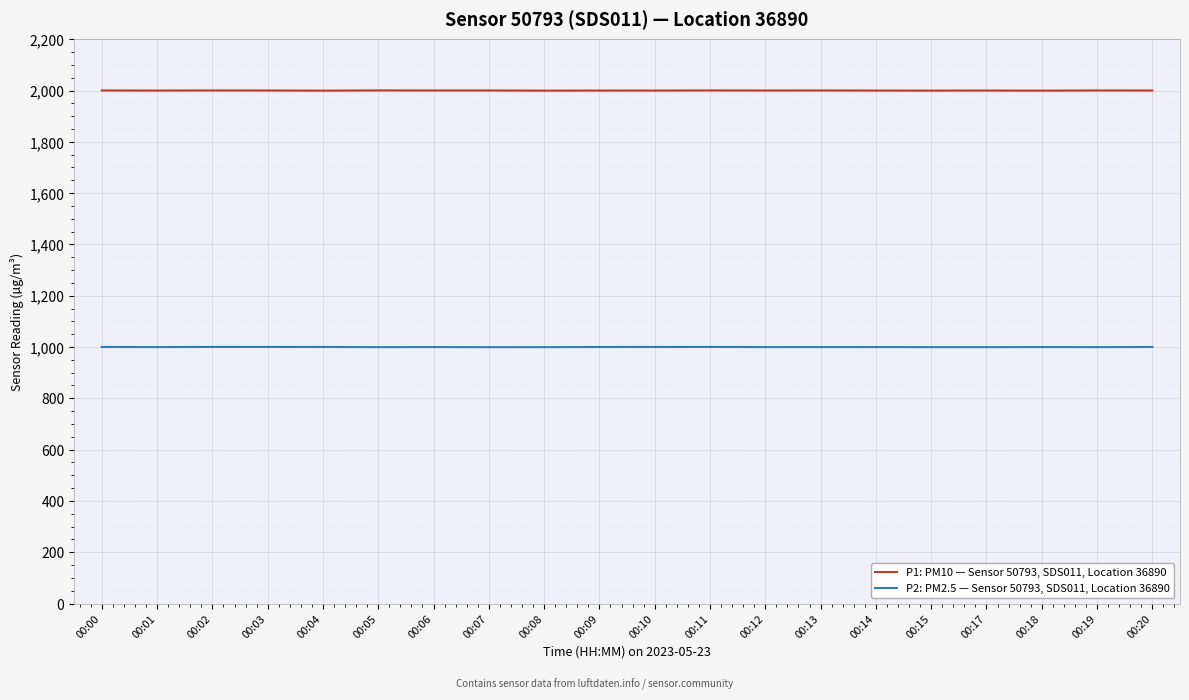

True or false: P2: PM2.5 — Sensor 50793, SDS011, Location 36890 and P1: PM10 — Sensor 50793, SDS011, Location 36890 intersect in this chart.

False